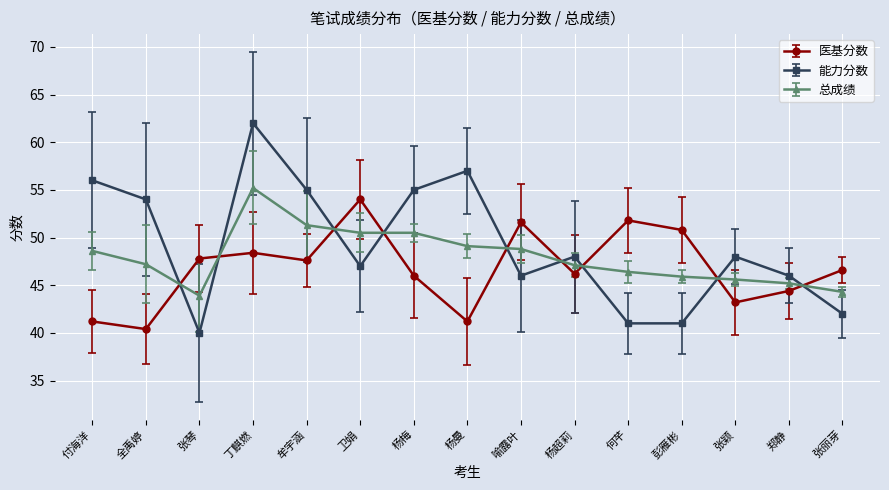

How many intersections are there between 医基分数 and 总成绩?

9